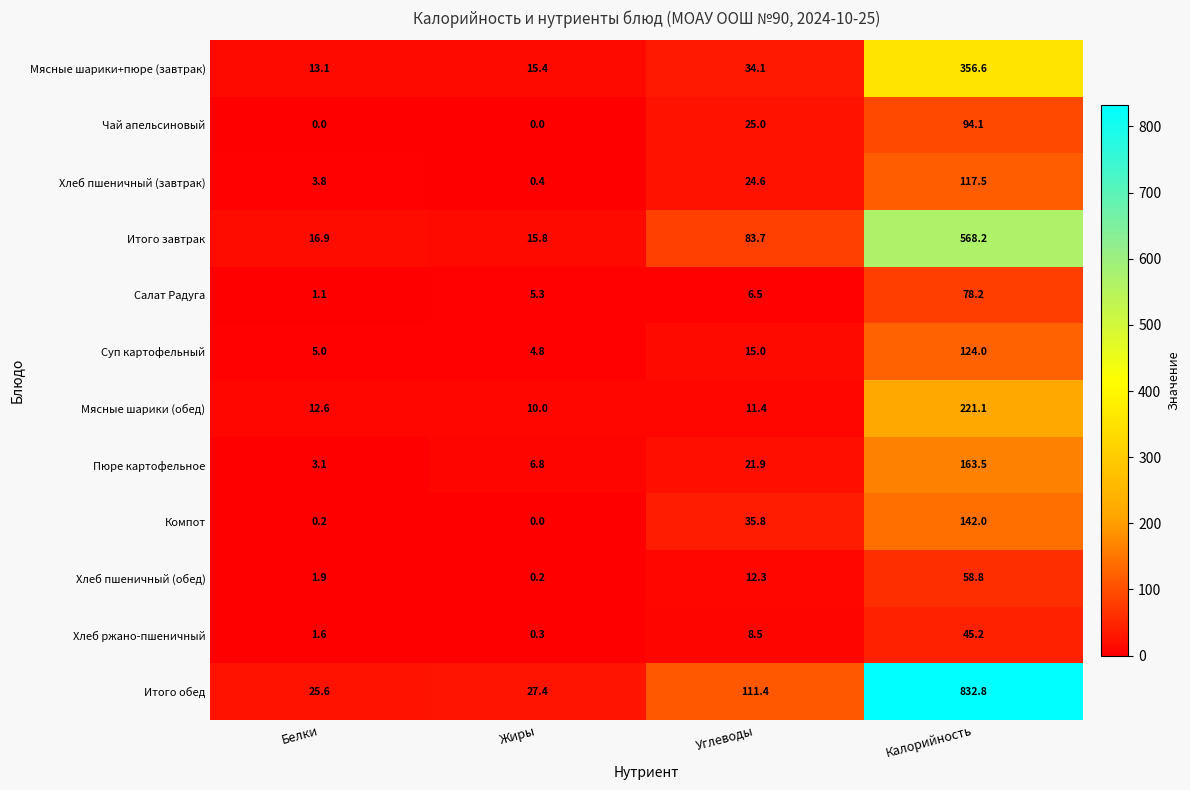

What is the difference between the second highest and second lowest values in the Мясные шарики (обед) series?

1.2